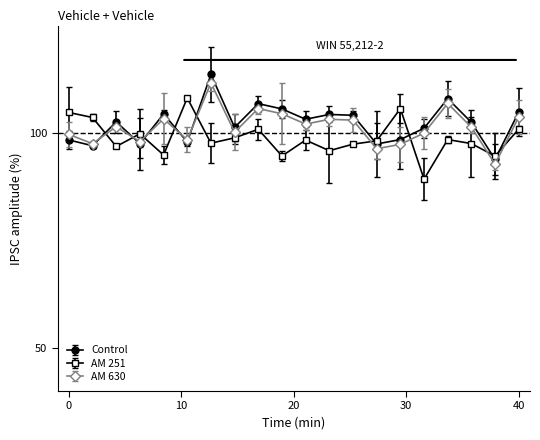

What is the value of the Control point at the 1st from the left?

98.4